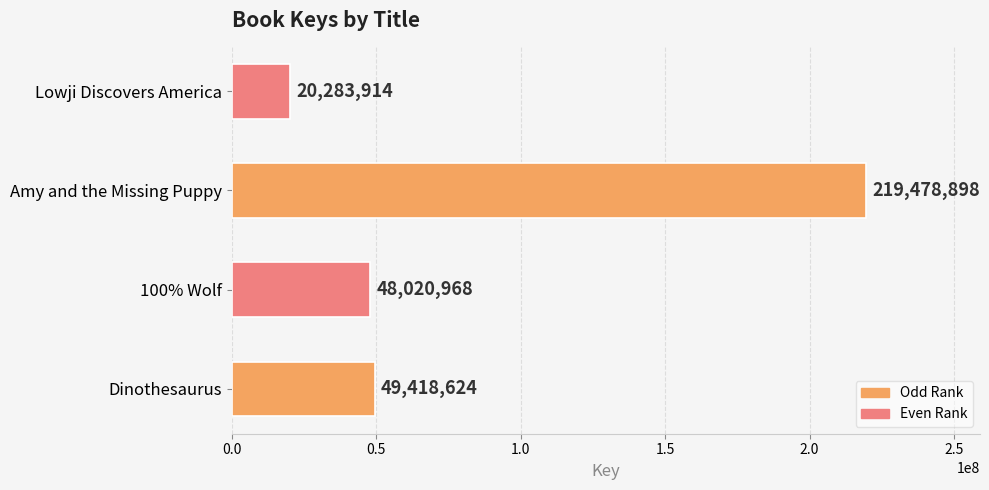

Which category has the lowest value across all series?

Lowji Discovers America